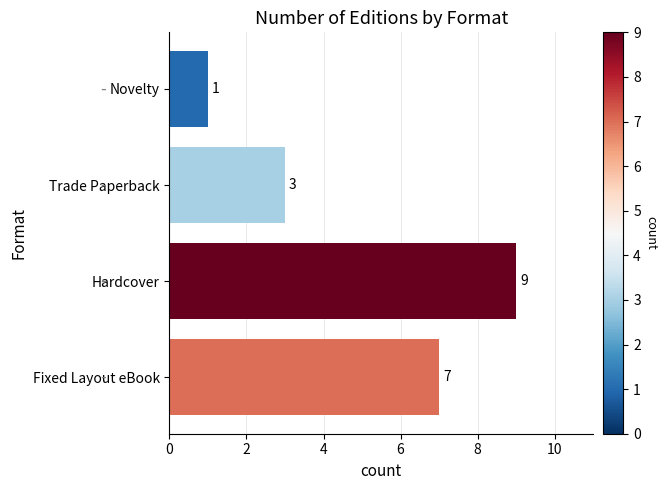

What is the sum of the values at Trade Paperback and Fixed Layout eBook?

10